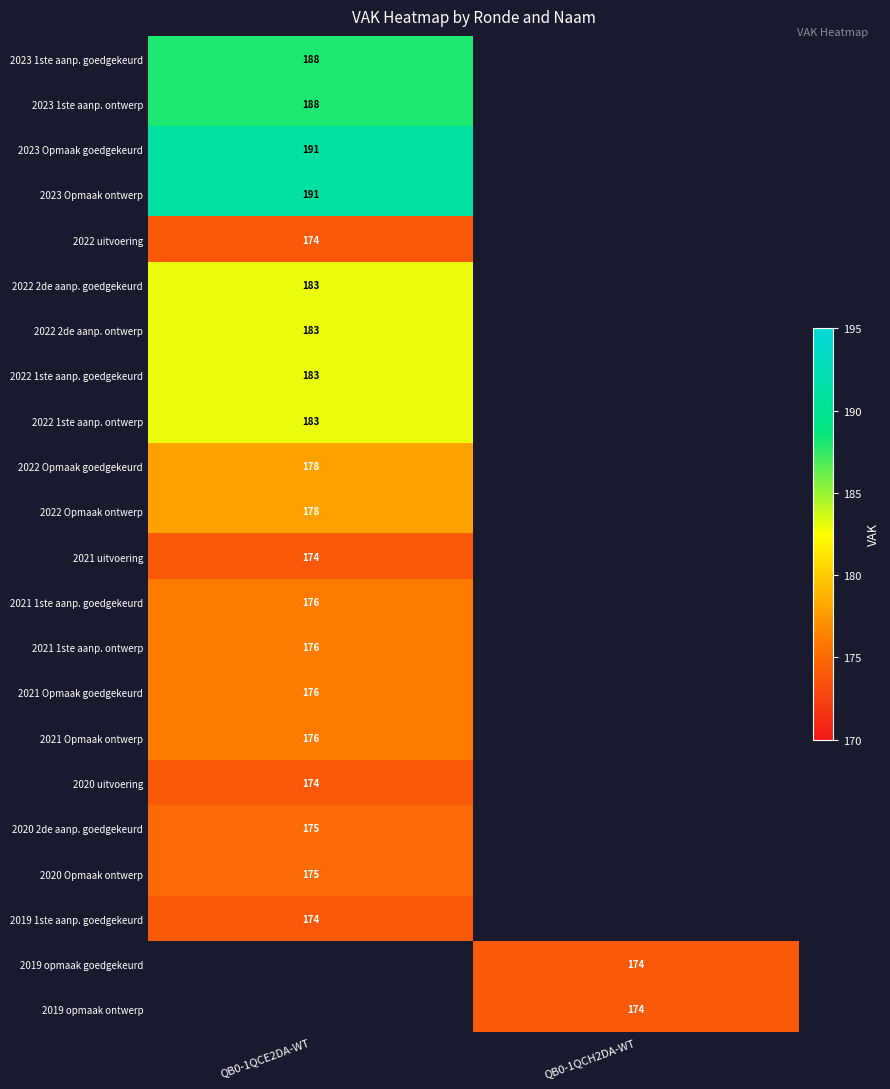

The 2022 2de aanp. ontwerp series shows 322 at QB0-1QCE2DA-WT. True or false?

False